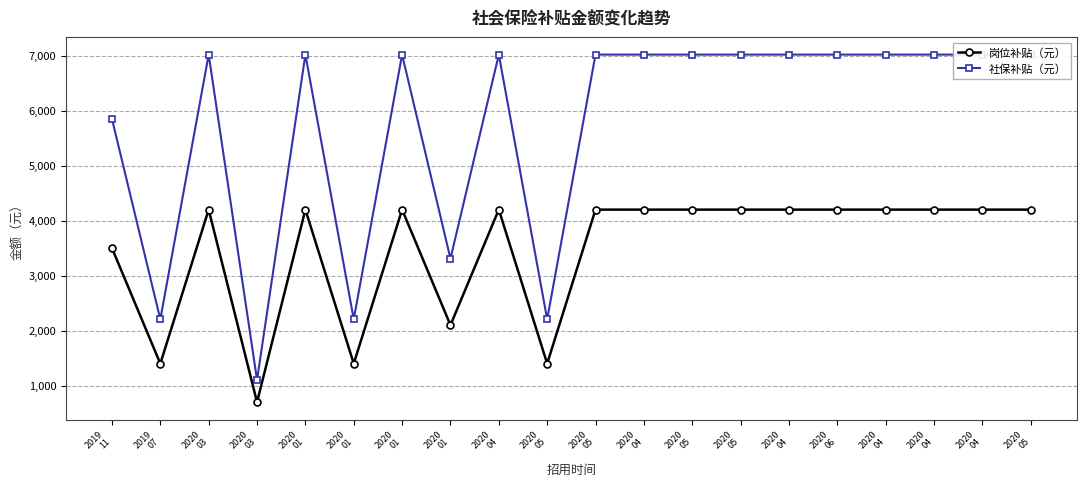

Between 2020
04 and 2020
05, which is larger?

2020
04